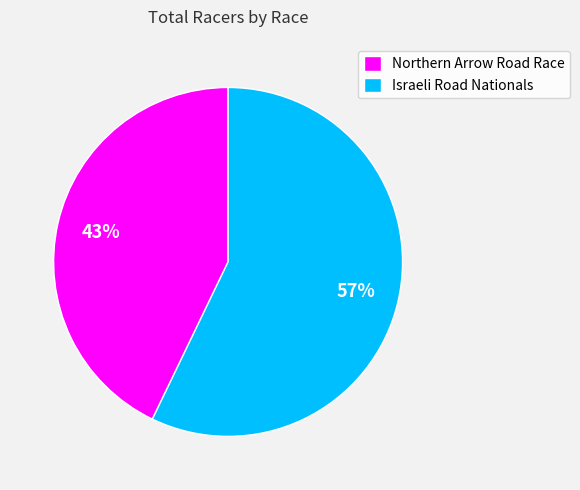

How many segments does this pie chart have?

2